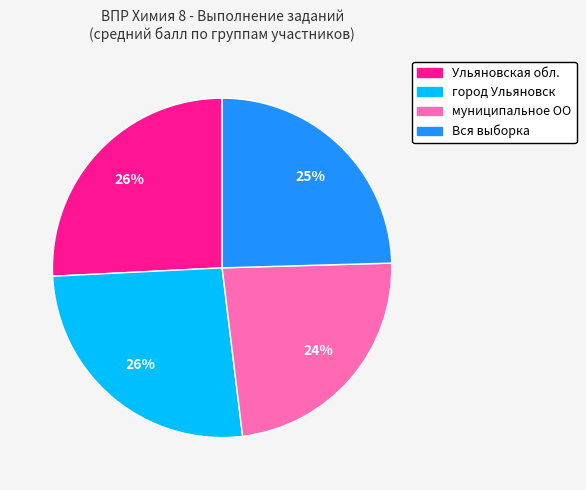

Do Вся выборка and Ульяновская обл. together represent more than half of the pie?

Yes